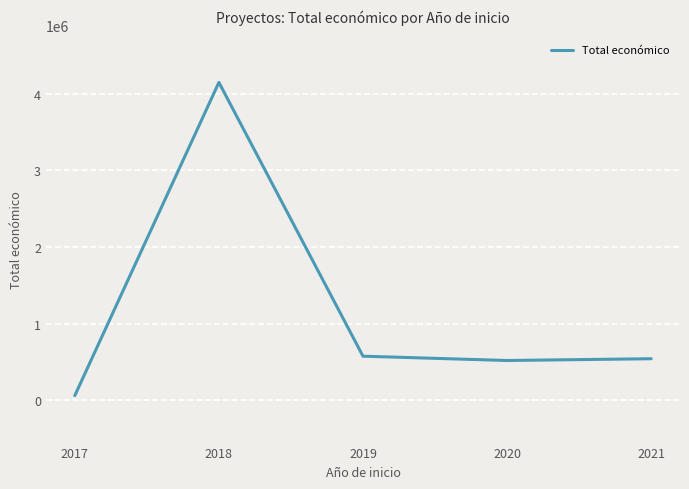

What is the smallest value displayed?

61850.0